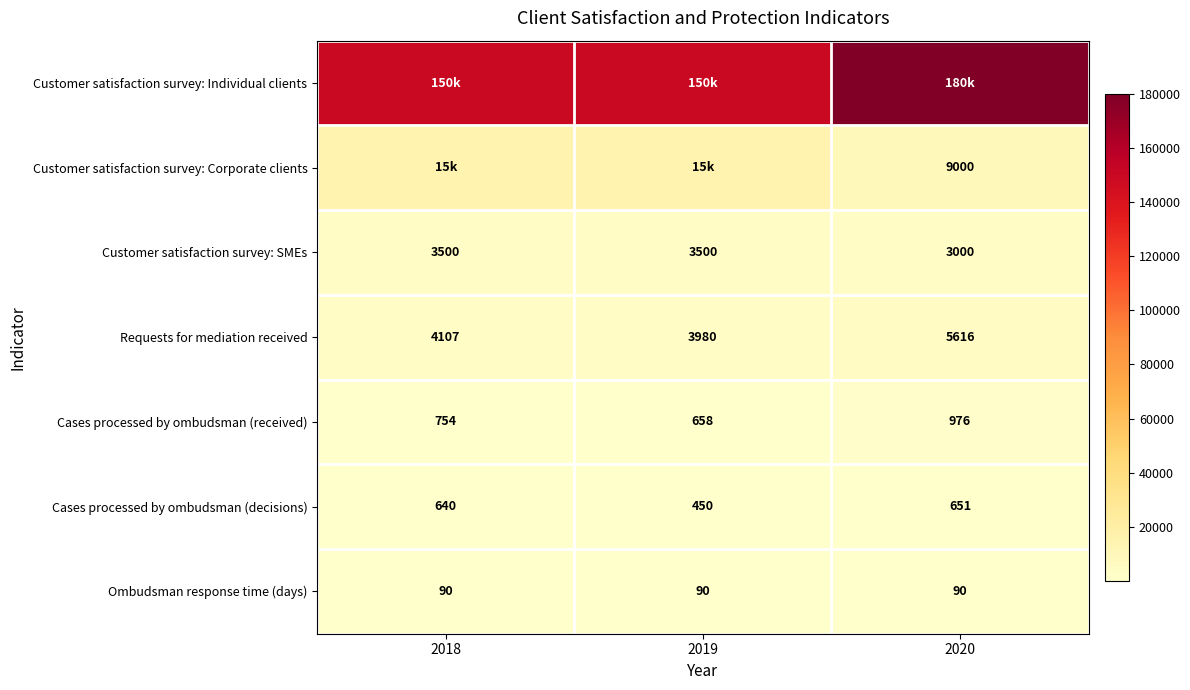

What is the greatest value displayed?

180000